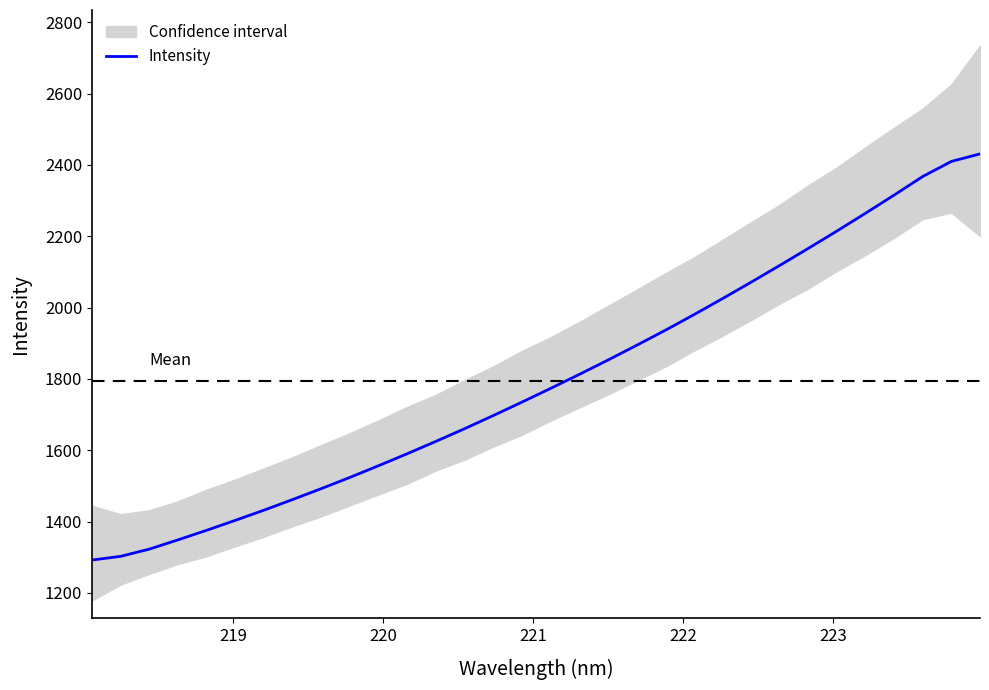

What is the maximum value for Intensity?

2430.7